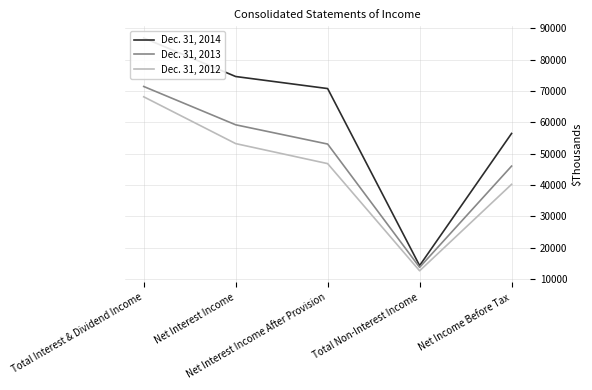

What are all the series names shown in the legend?

Dec. 31, 2014, Dec. 31, 2013, Dec. 31, 2012